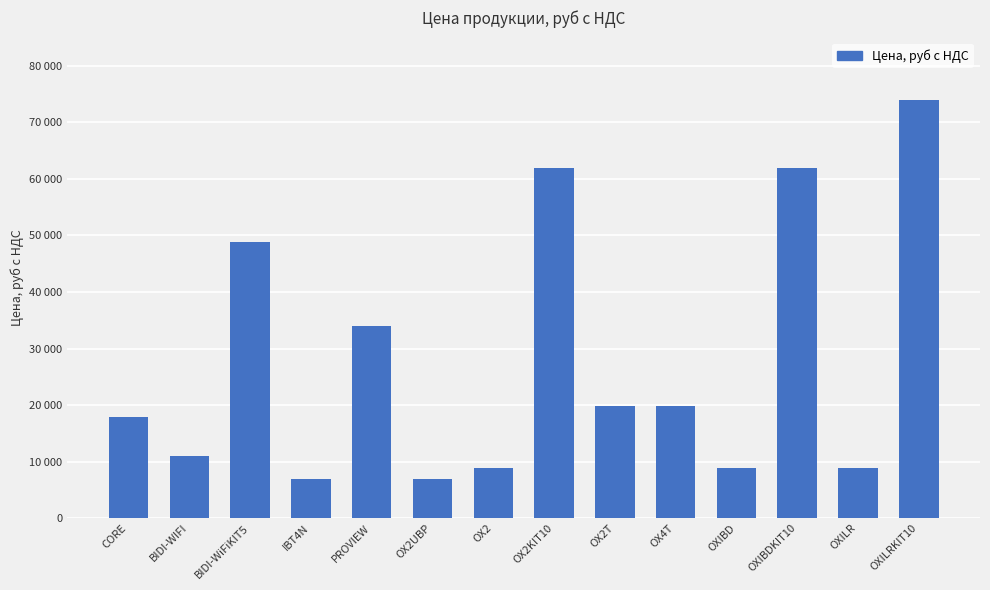

The value at CORE is 6615. True or false?

False